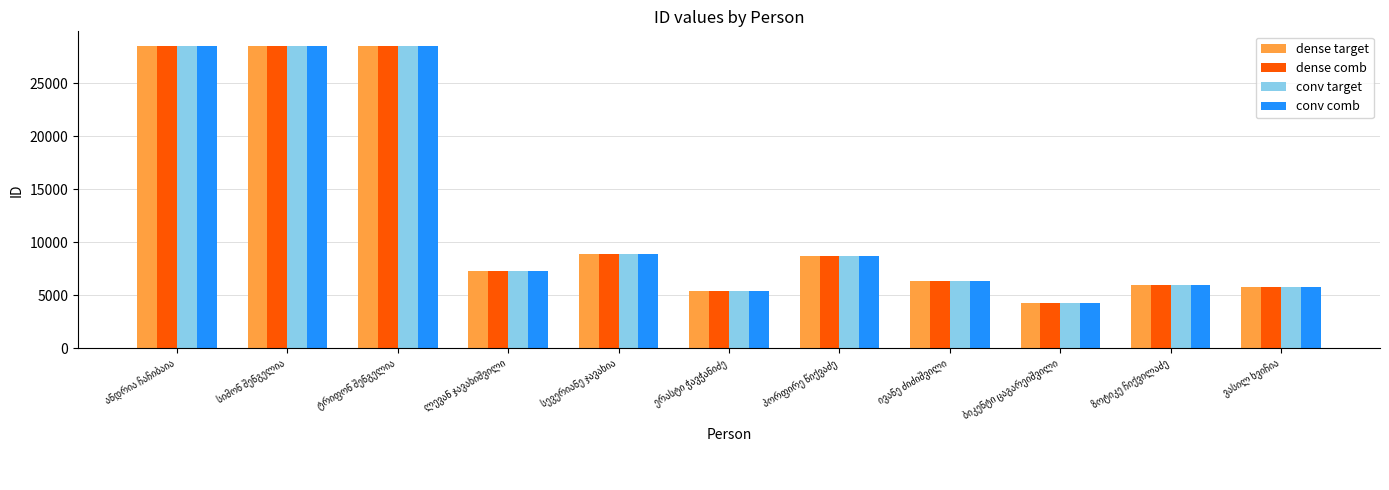

What is the highest value of the conv comb series?

28490